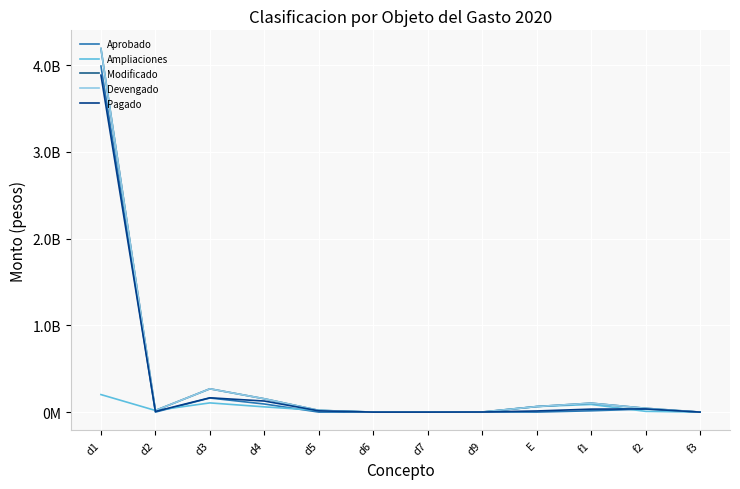

Does the chart have visible grid lines?

Yes